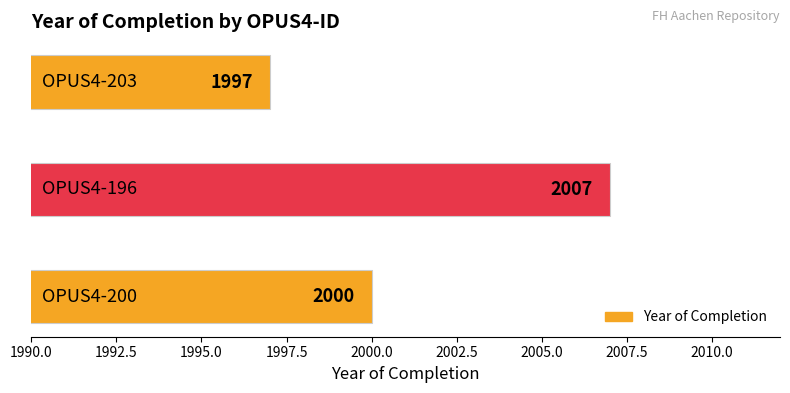

What is the greatest value displayed?

2007